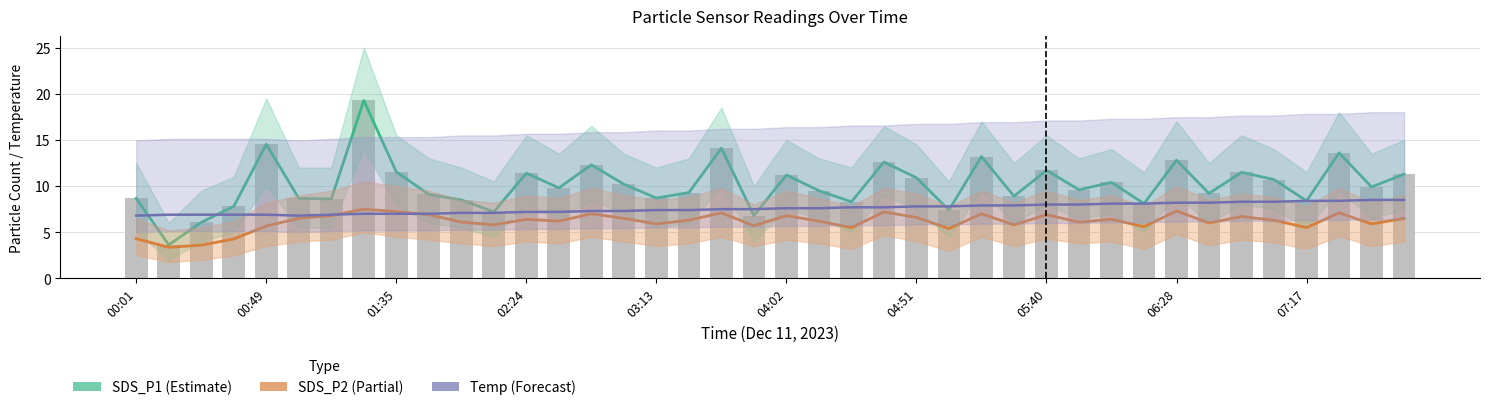

What is the difference between the SDS_P2 (Partial) values at 21 and 14?

0.8